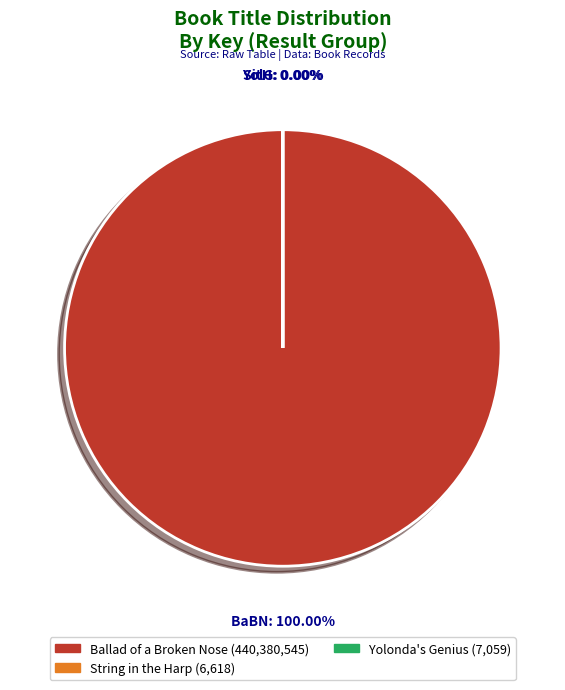

Count the number of slices in the pie.

3